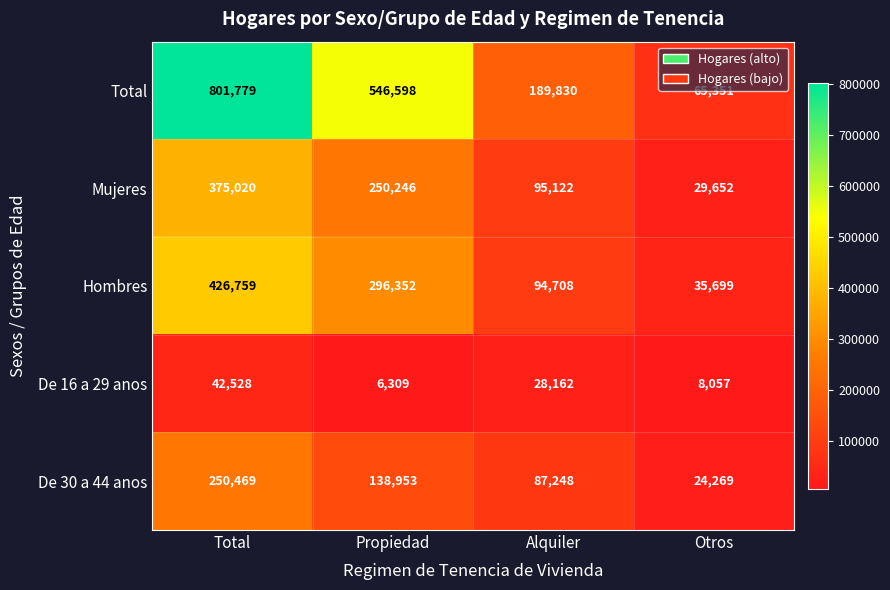

Which series has the widest spread of values?

Total